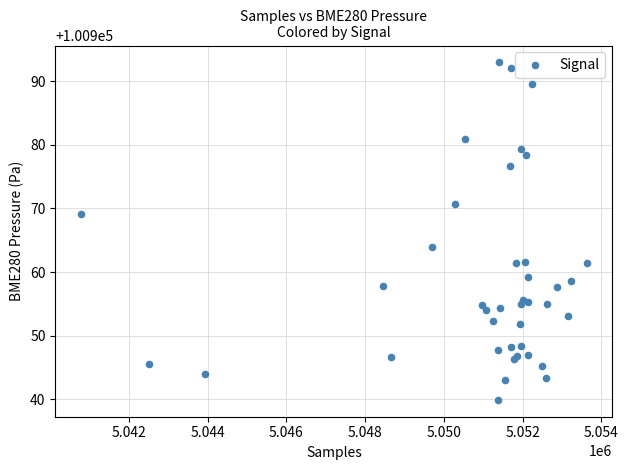

What Y value in the scatter plot is closest to 100966?

100964.0